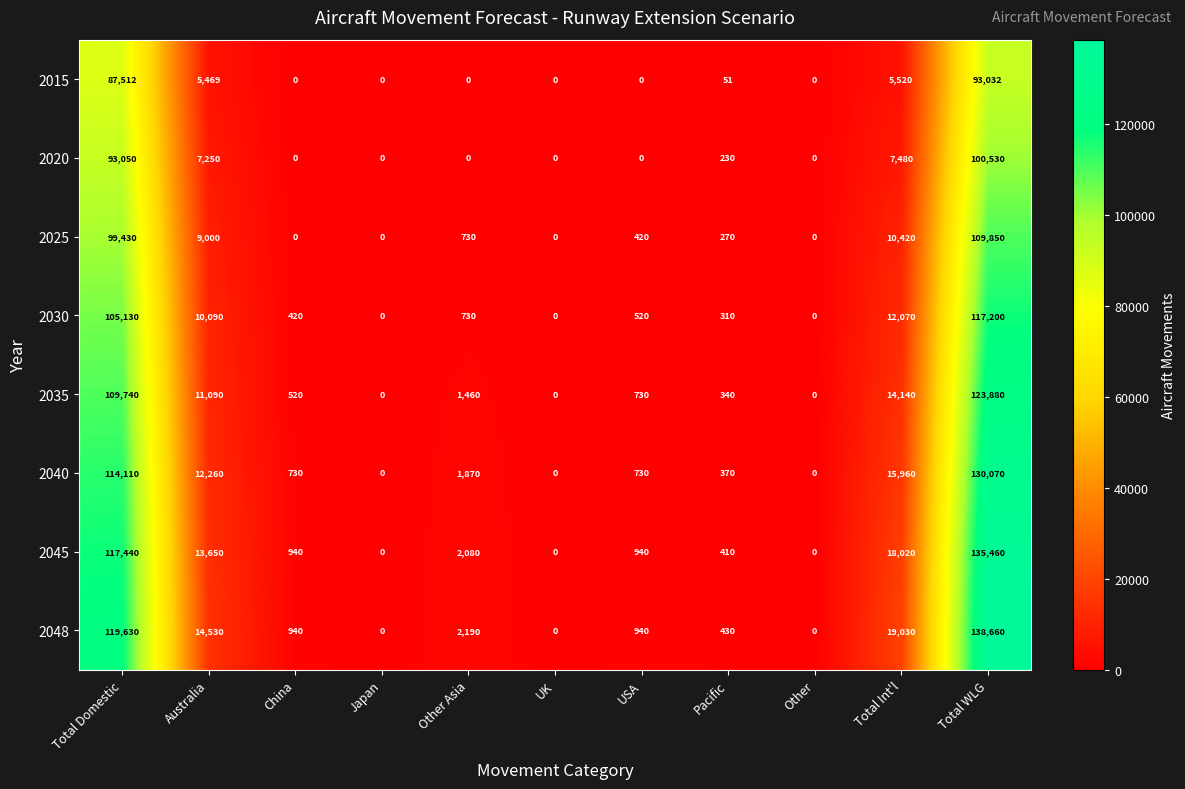

Rank the series by their maximum value, from lowest to highest.

2015, 2020, 2025, 2030, 2035, 2040, 2045, 2048